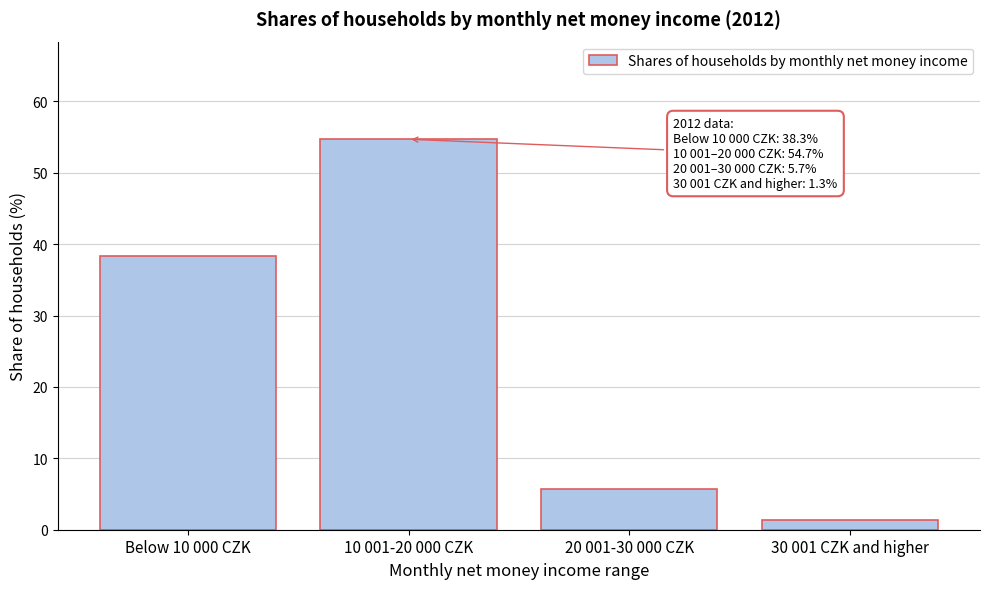

Reading right to left, what are all the values shown in this chart?

1.3	5.7	54.7	38.3